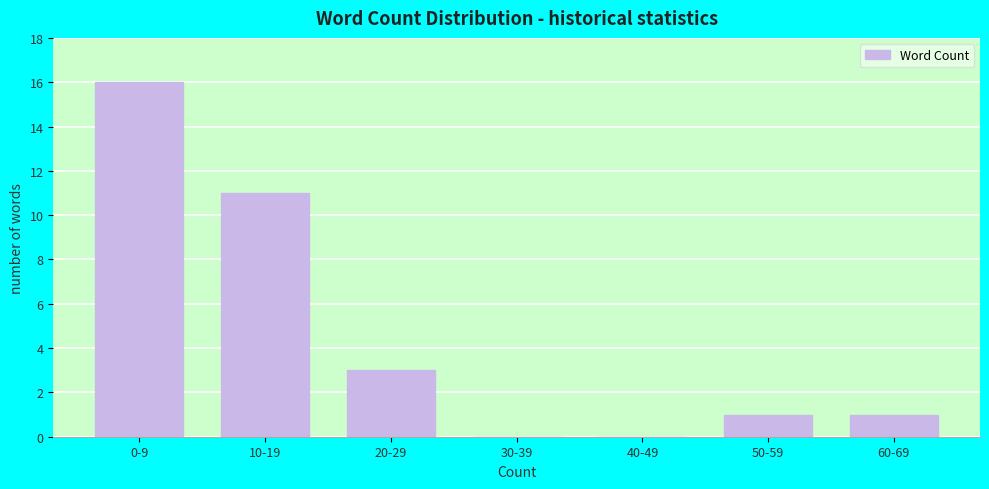

Reading left to right, extract all data points from this chart.

0-9=16	10-19=11	20-29=3	30-39=0	40-49=0	50-59=1	60-69=1